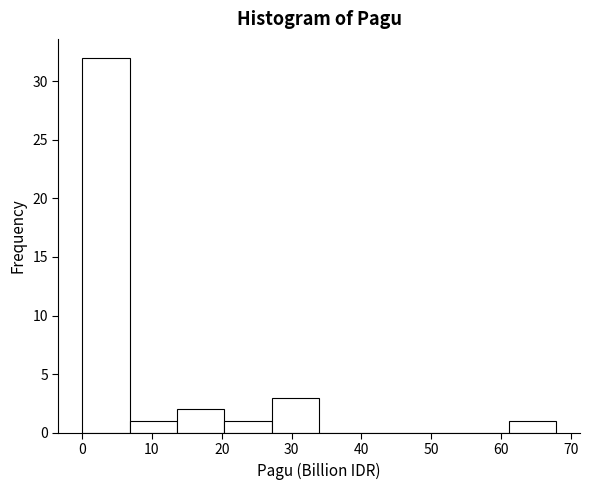

Reading left to right, transcribe this chart: for each bar, give the range it covers on the x-axis and its height. Neither the bar edges nor the heights are printed on the chart, so give them approximately, as read against the axes.

0 to 7: 32
7 to 14: 1
14 to 20: 2
20 to 27: 1
27 to 34: 3
34 to 41: 0
41 to 48: 0
48 to 54: 0
54 to 61: 0
61 to 68: 1